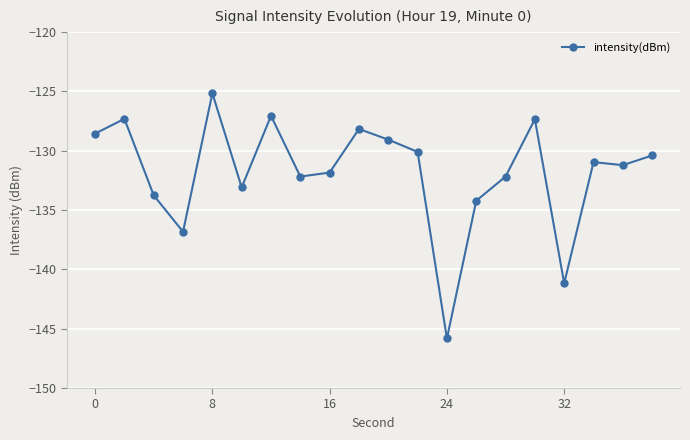

How many series are shown in this chart?

1